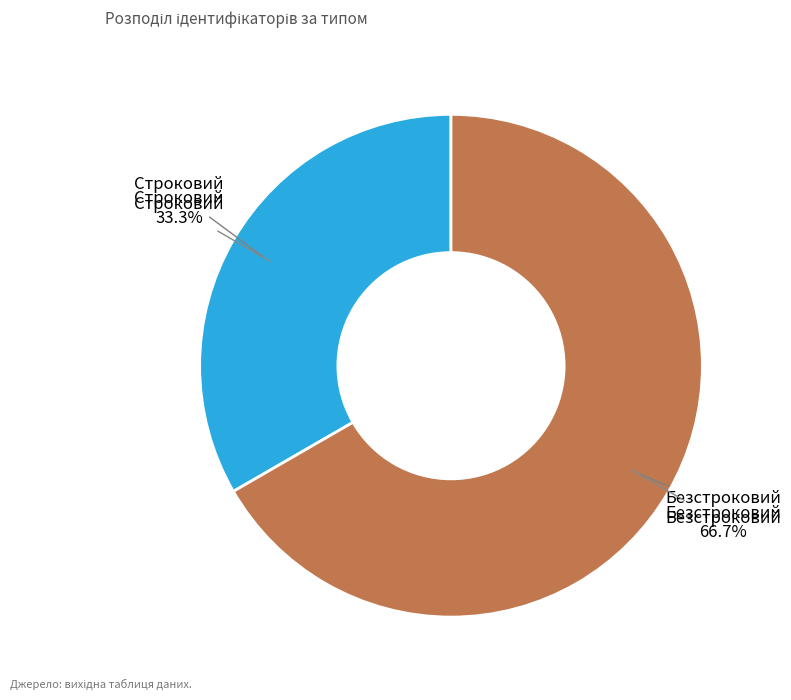

To the nearest percent, what is the difference between the largest and smallest slice percentages?

33%